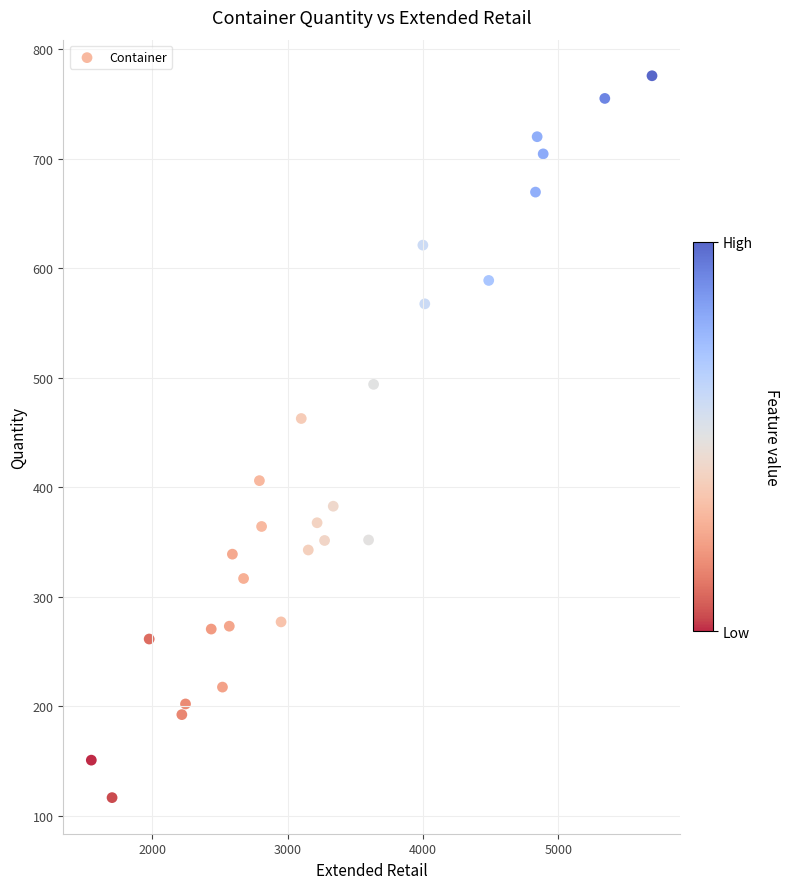

What Y value in the scatter plot is closest to 445?

462.6